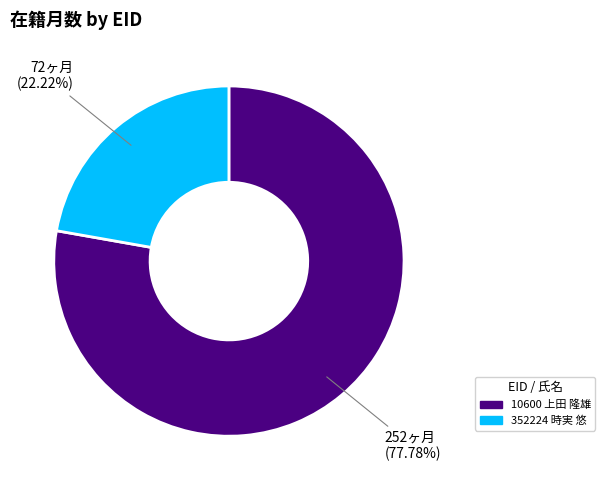

Does any single category account for the majority?

Yes